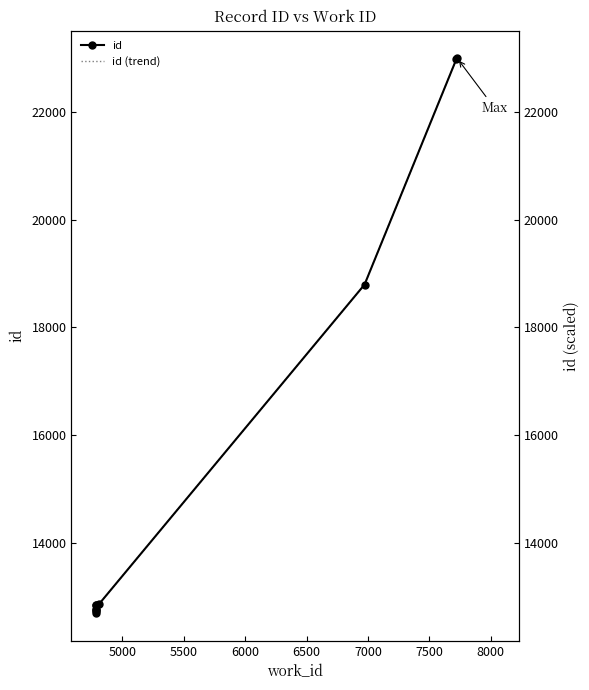

True or false: id (trend) and id cross at least once.

False